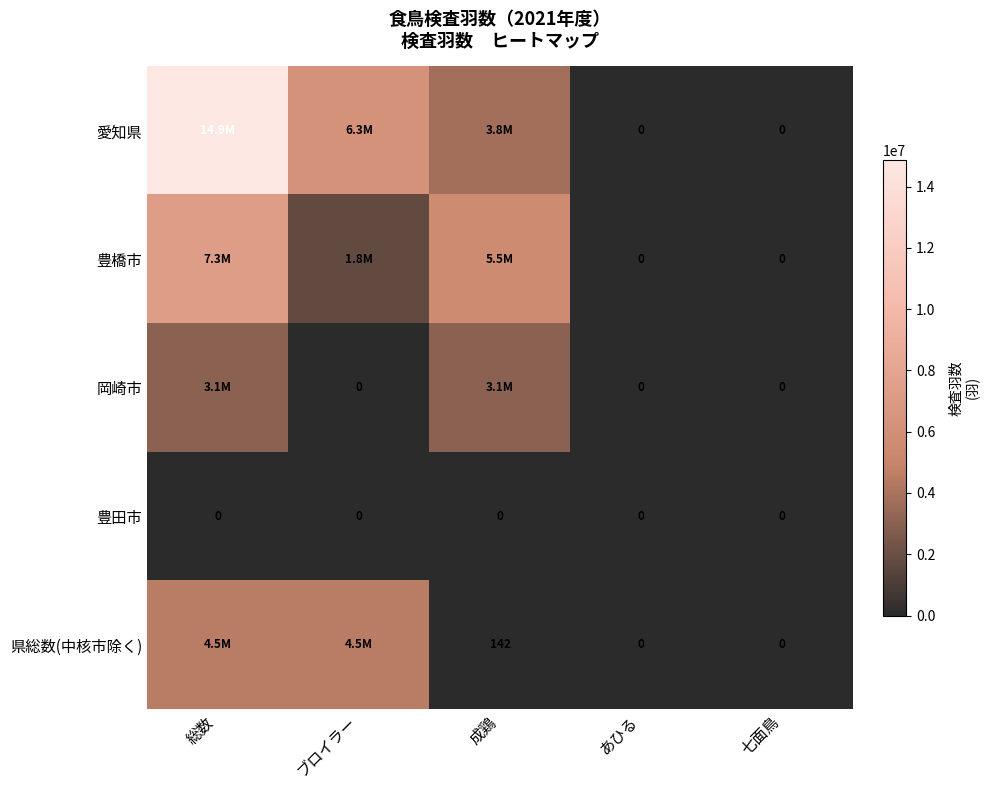

The value of 県総数(中核市除く) at 成鶏 is 186. True or false?

False